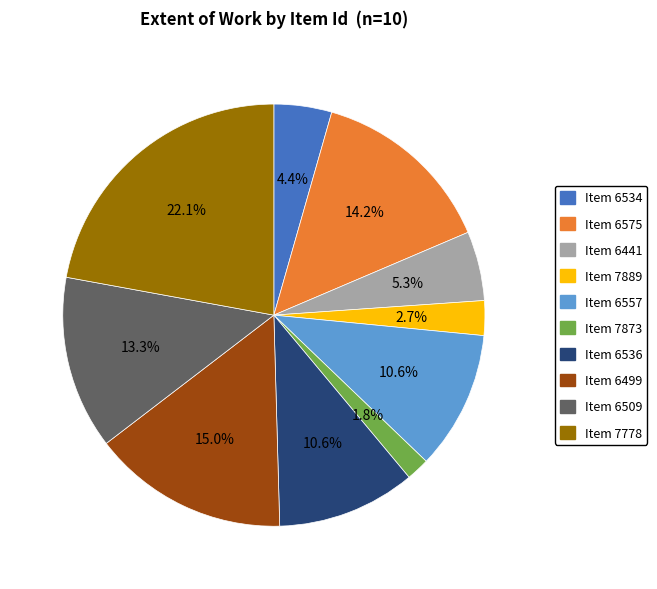

Is there a majority slice in this chart?

No